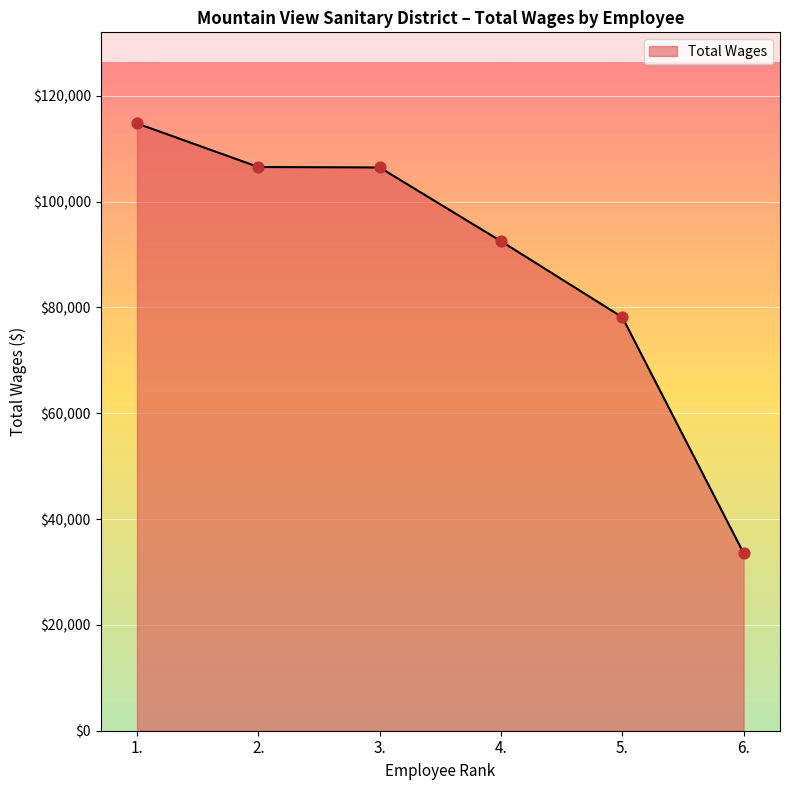

What is the change in value from 1. to 5.?

-36625